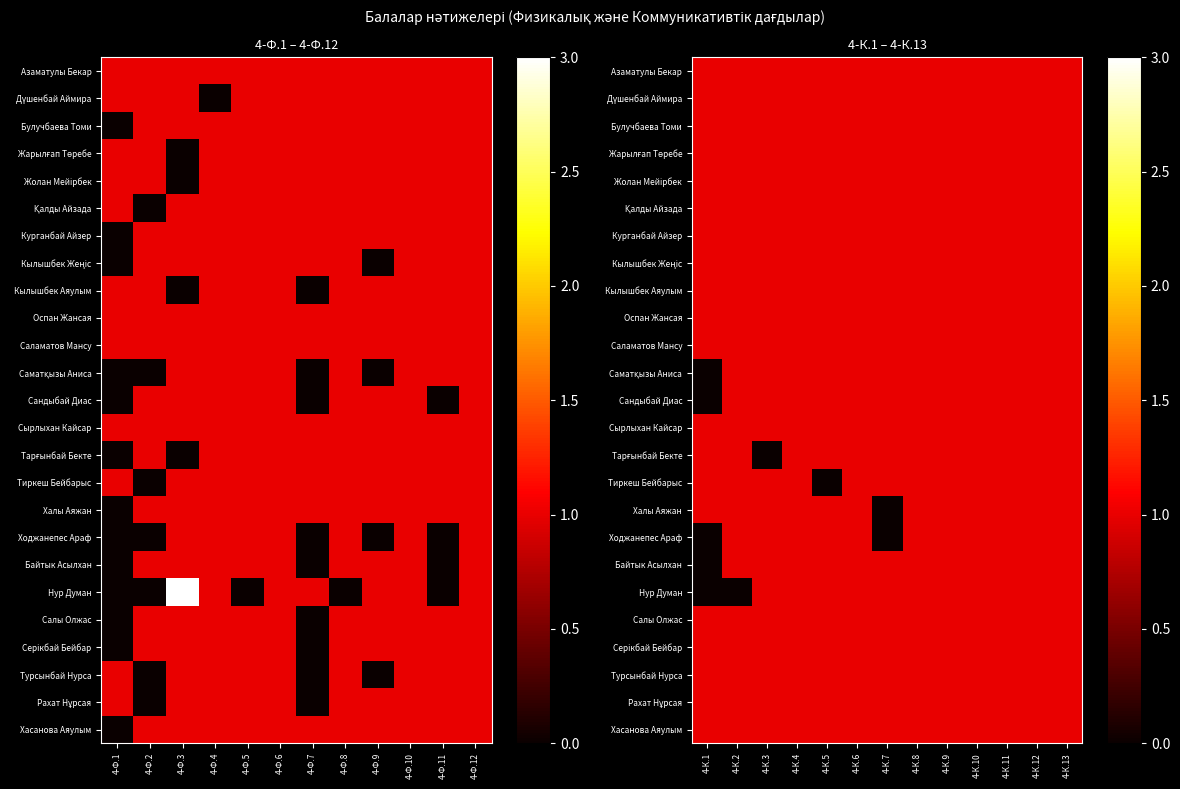

Is it true that Булучбаева Томи equals 2 at 4-К.6?

False